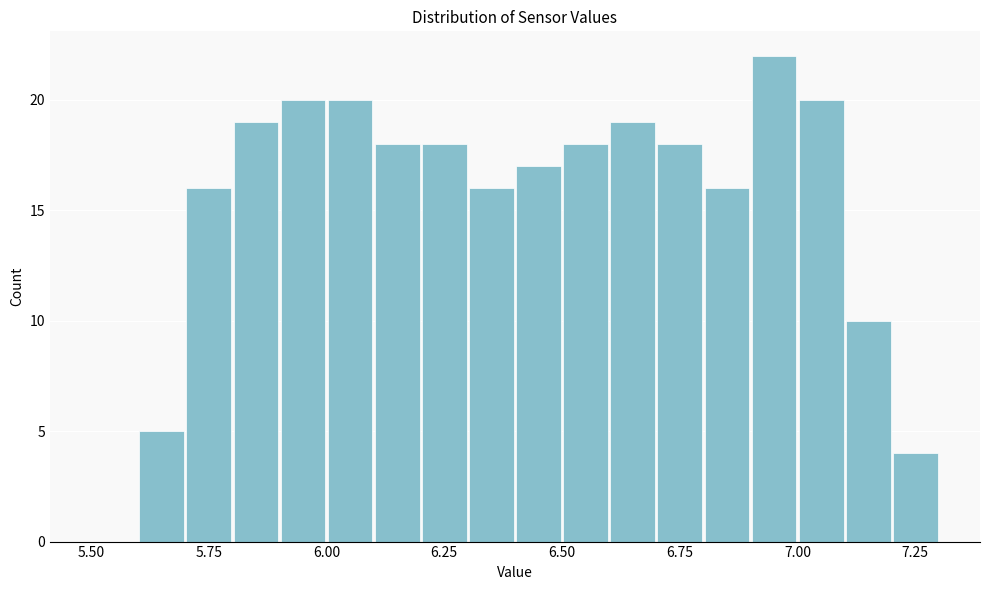

Around what value on the x-axis is the tallest bar? Give the approximate position of its centre, as read against the axis.

6.95